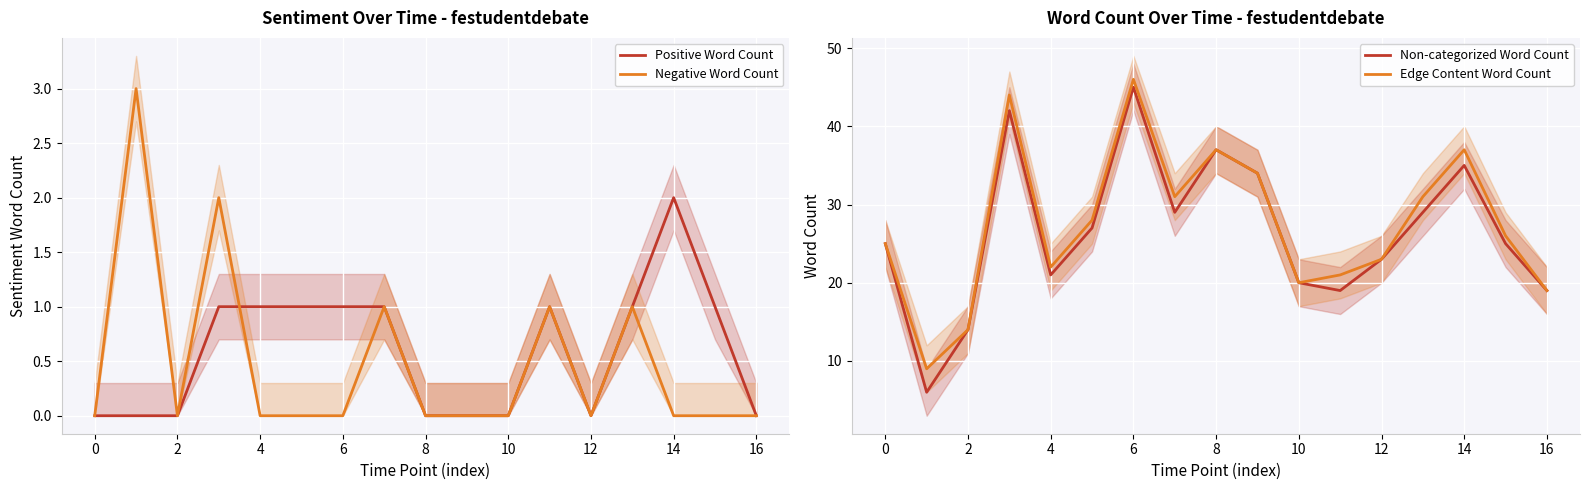

The value of Positive Word Count at 2 is 0. True or false?

True